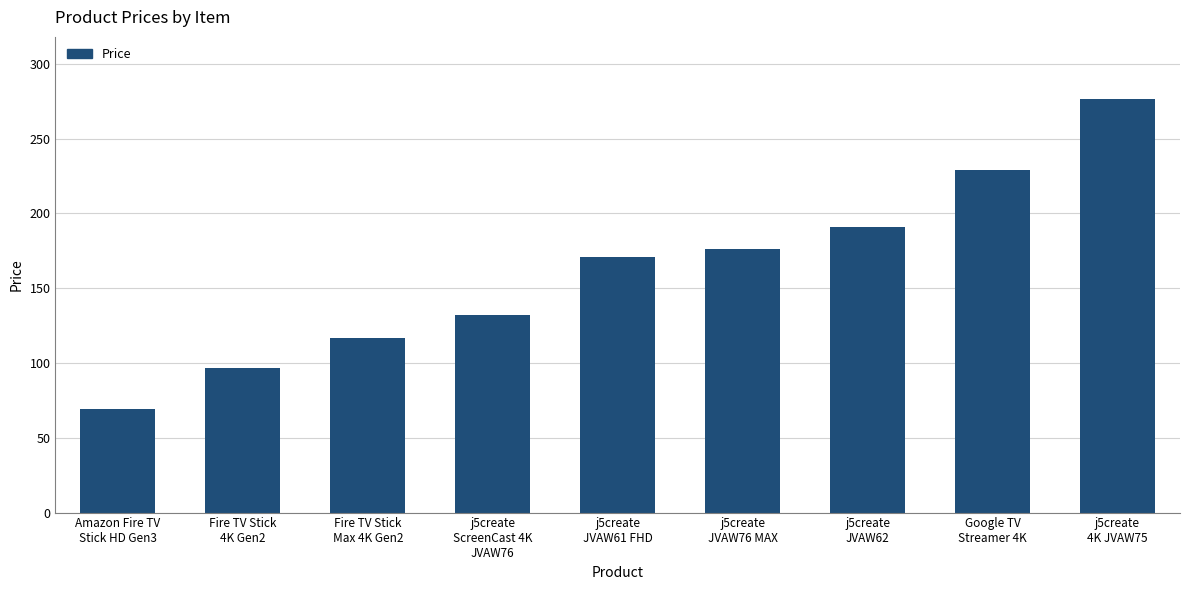

Reading left to right, extract all data points from this chart.

Amazon Fire TV
Stick HD Gen3=69.0	Fire TV Stick
4K Gen2=96.3	Fire TV Stick
Max 4K Gen2=117.0	j5create
ScreenCast 4K
JVAW76=132.0	j5create
JVAW61 FHD=170.8	j5create
JVAW76 MAX=176.0	j5create
JVAW62=190.7	Google TV
Streamer 4K=228.6	j5create
4K JVAW75=276.5